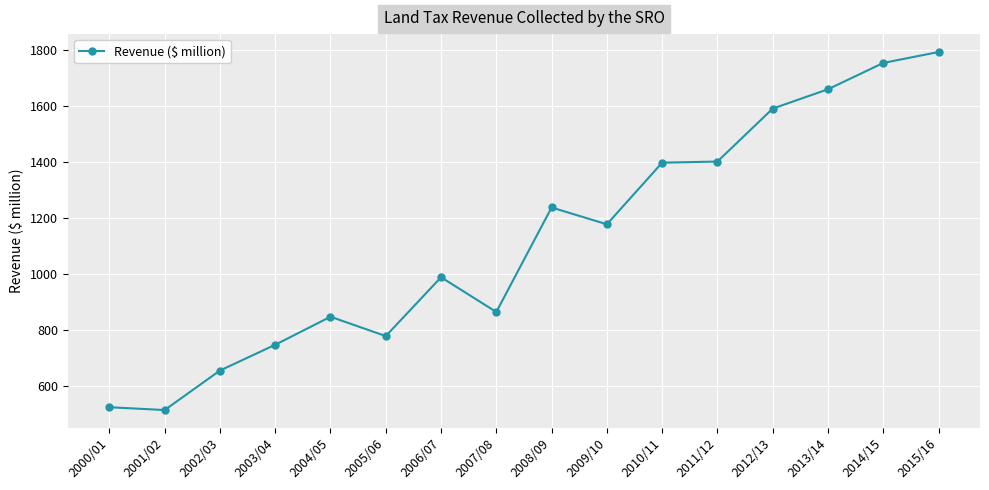

What is the minimum value shown in the chart?

515